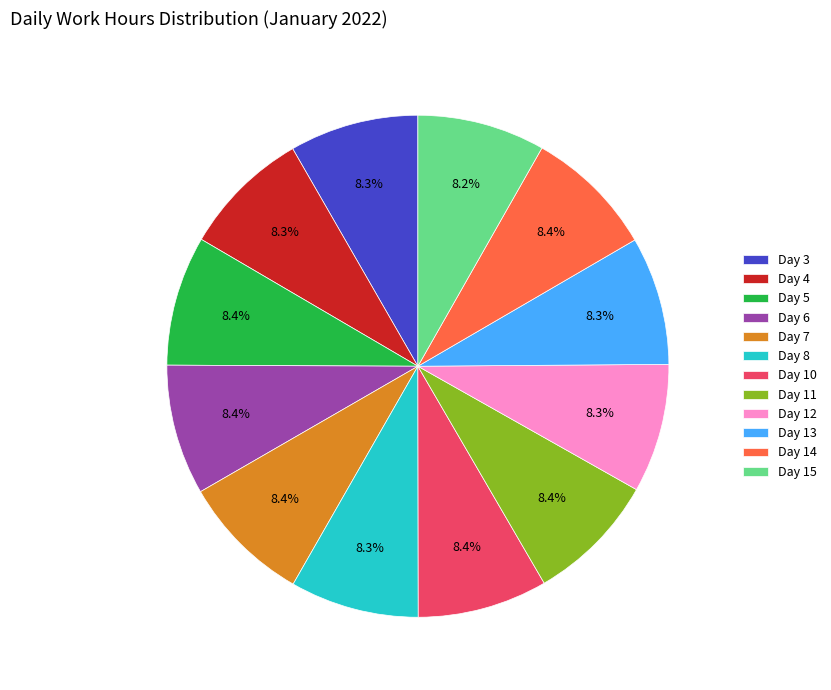

What is the ratio of the value at Day 8 to the value at Day 11?

1.0